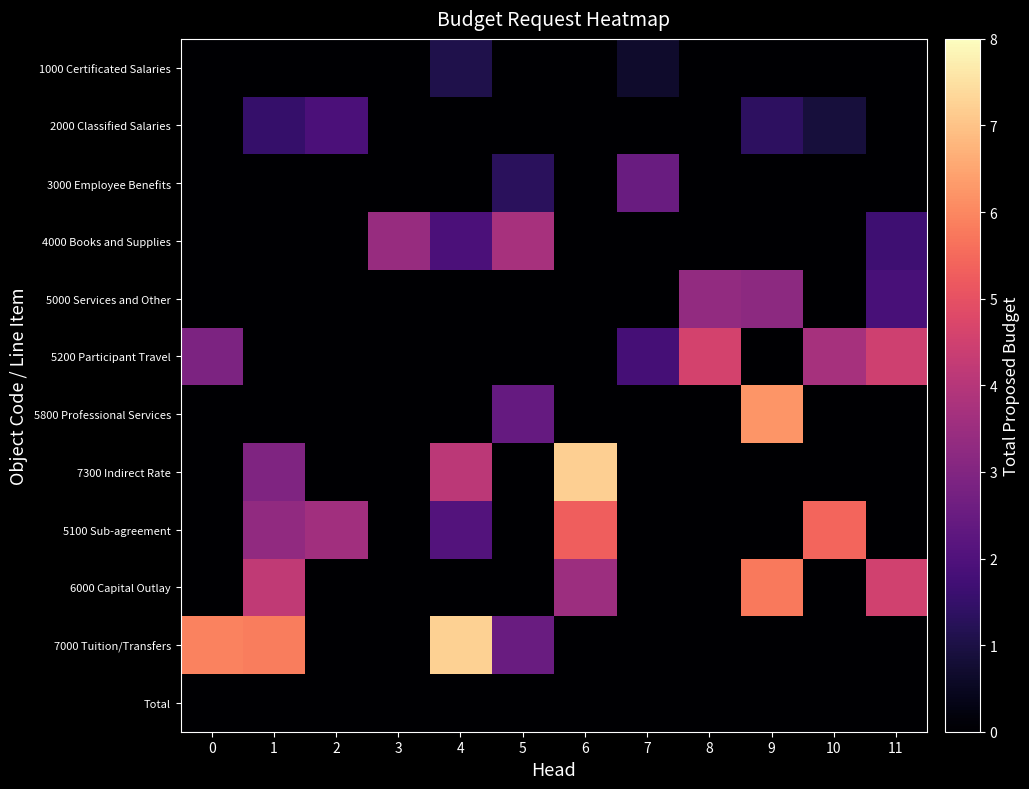

Reading left to right, what are all the values shown in this chart?

1000 Certificated Salaries: 0=0.0	1=0.0	2=0.0	3=0.0	4=1.1	5=0.0	6=0.0	7=0.7	8=0.0	9=0.0	10=0.0	11=0.0
2000 Classified Salaries: 0=0.0	1=1.5	2=1.9	3=0.0	4=0.0	5=0.0	6=0.0	7=0.0	8=0.0	9=1.4	10=0.9	11=0.0
3000 Employee Benefits: 0=0.0	1=0.0	2=0.0	3=0.0	4=0.0	5=1.3	6=0.0	7=2.5	8=0.0	9=0.0	10=0.0	11=0.0
4000 Books and Supplies: 0=0.0	1=0.0	2=0.0	3=3.4	4=1.9	5=3.7	6=0.0	7=0.0	8=0.0	9=0.0	10=0.0	11=1.7
5000 Services and Other: 0=0.0	1=0.0	2=0.0	3=0.0	4=0.0	5=0.0	6=0.0	7=0.0	8=3.3	9=3.2	10=0.0	11=1.9
5200 Participant Travel: 0=2.9	1=0.0	2=0.0	3=0.0	4=0.0	5=0.0	6=0.0	7=1.8	8=4.6	9=0.0	10=3.7	11=4.5
5800 Professional Services: 0=0.0	1=0.0	2=0.0	3=0.0	4=0.0	5=2.4	6=0.0	7=0.0	8=0.0	9=6.2	10=0.0	11=0.0
7300 Indirect Rate: 0=0.0	1=2.9	2=0.0	3=0.0	4=4.1	5=0.0	6=7.2	7=0.0	8=0.0	9=0.0	10=0.0	11=0.0
5100 Sub-agreement: 0=0.0	1=3.3	2=3.6	3=0.0	4=2.1	5=0.0	6=5.3	7=0.0	8=0.0	9=0.0	10=5.4	11=0.0
6000 Capital Outlay: 0=0.0	1=4.2	2=0.0	3=0.0	4=0.0	5=0.0	6=3.5	7=0.0	8=0.0	9=5.8	10=0.0	11=4.5
7000 Tuition/Transfers: 0=5.9	1=5.8	2=0.0	3=0.0	4=7.2	5=2.5	6=0.0	7=0.0	8=0.0	9=0.0	10=0.0	11=0.0
Total: 0=0.0	1=0.0	2=0.0	3=0.0	4=0.0	5=0.0	6=0.0	7=0.0	8=0.0	9=0.0	10=0.0	11=0.0